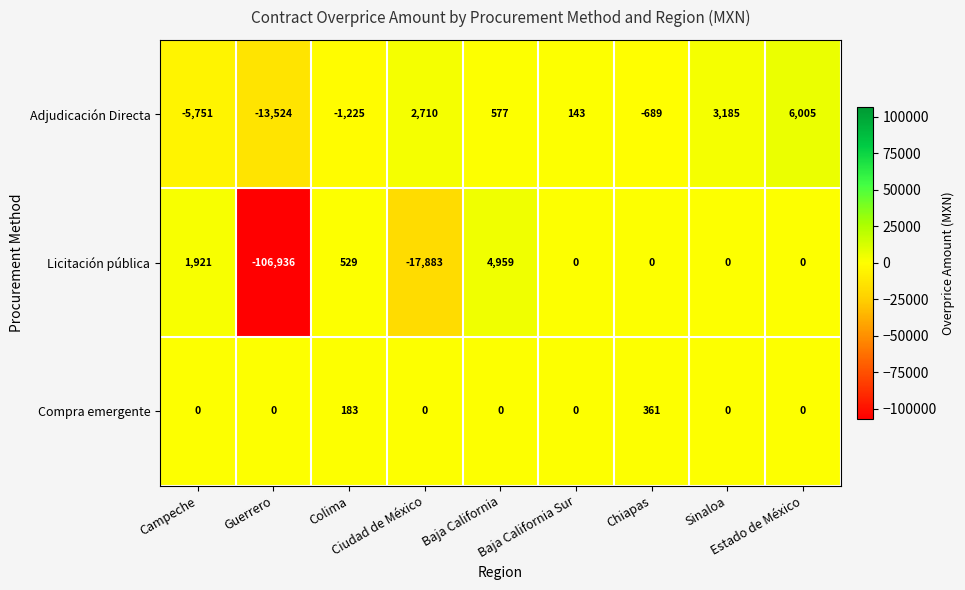

Rank the series by their maximum value, from lowest to highest.

Compra emergente, Licitación pública, Adjudicación Directa